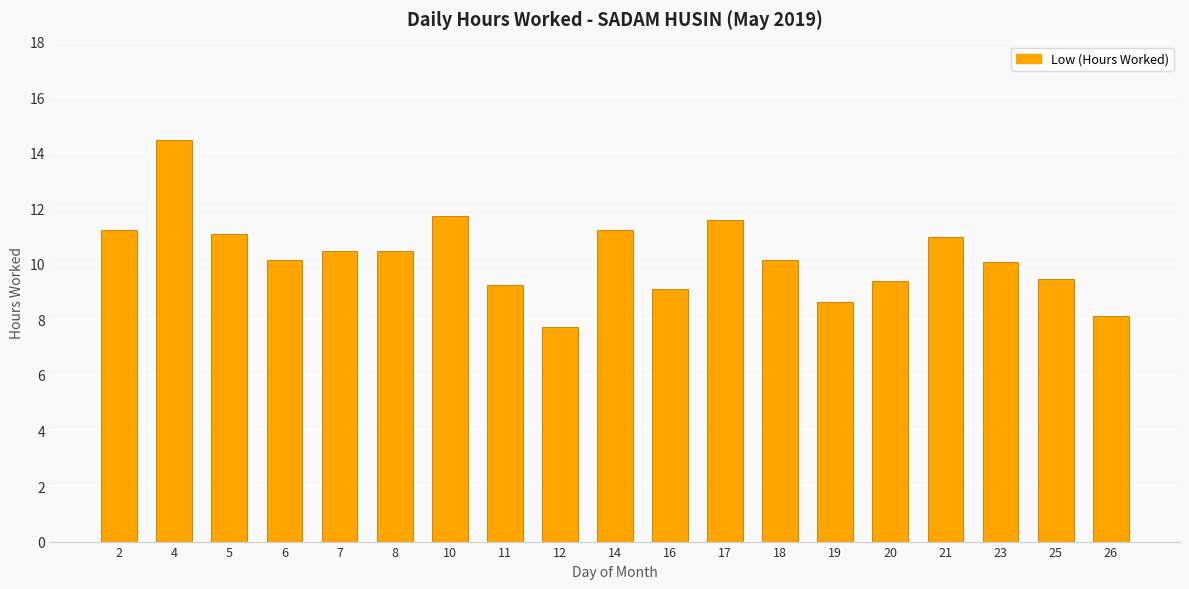

What is the value of the 7th bar from the left?

11.7